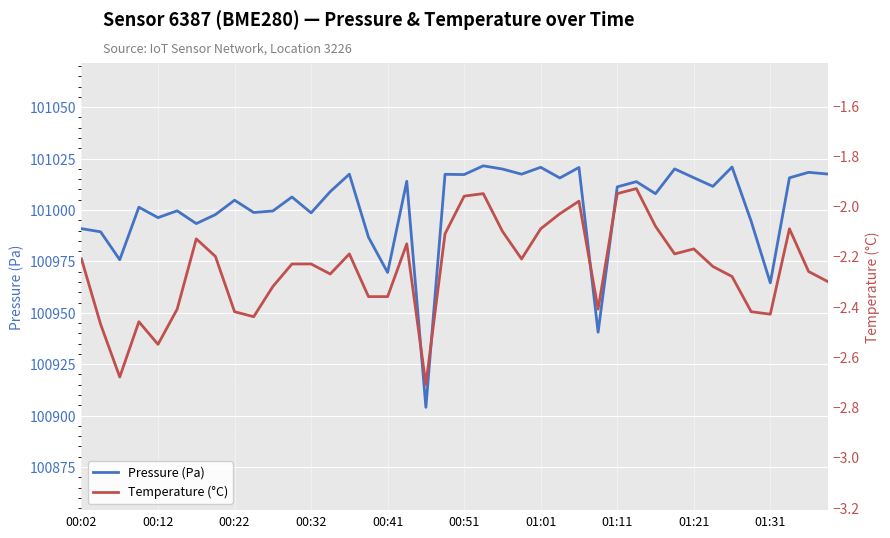

At which label is Pressure (Pa) closest to 100962?

01:31